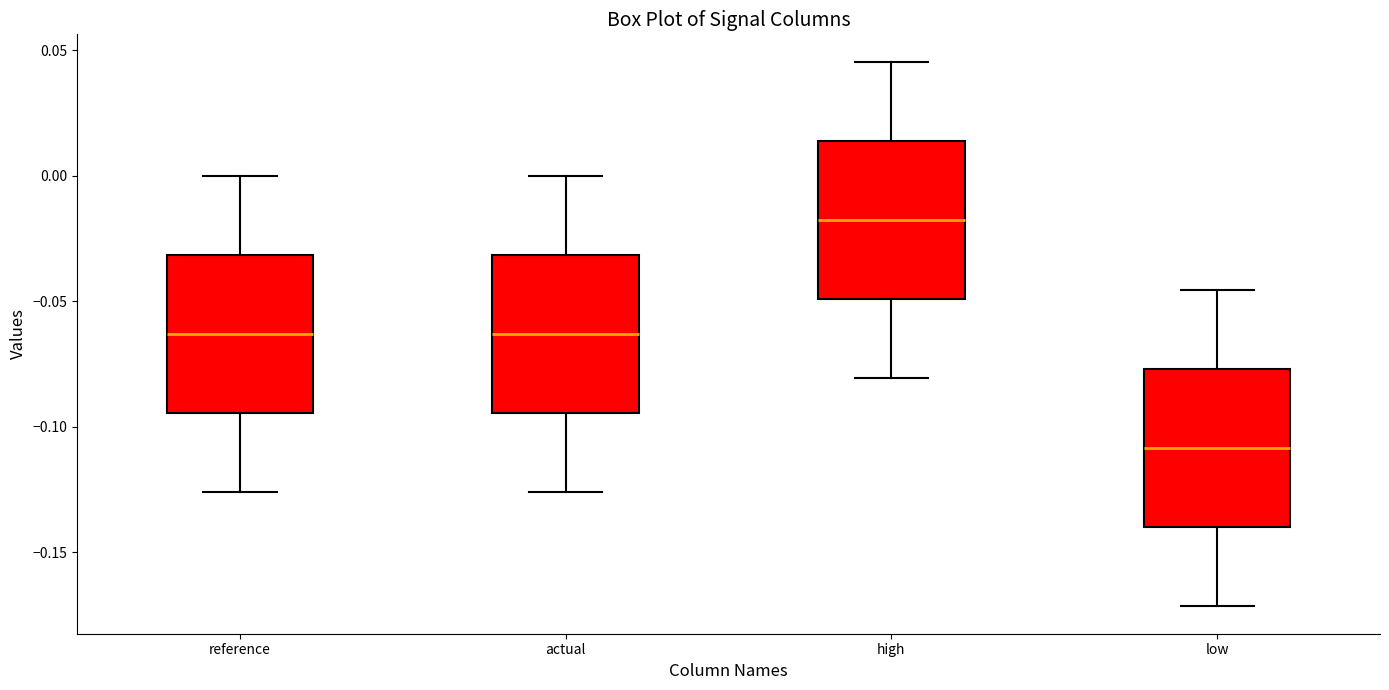

Which box's median line is the lowest?

low